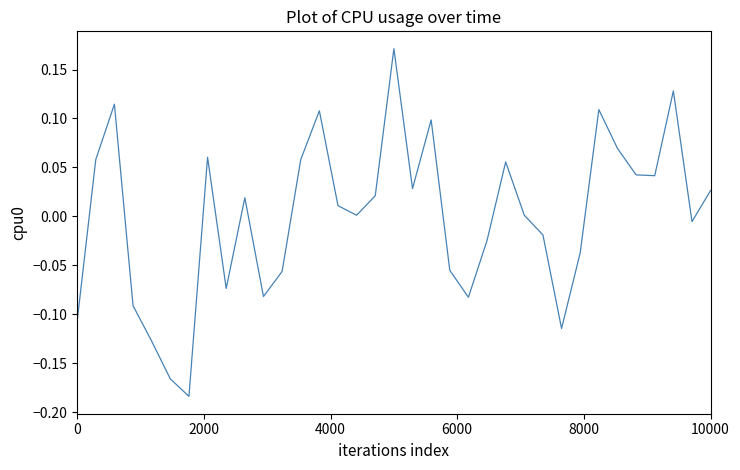

What is the difference between the maximum and minimum values?

0.4